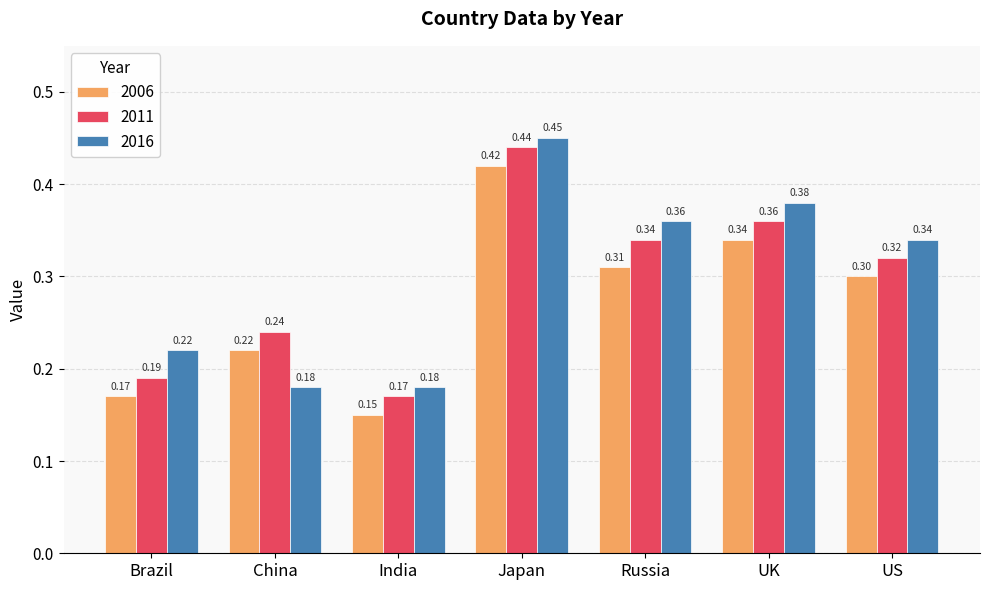

At which label is 2006 closest to 0?

India